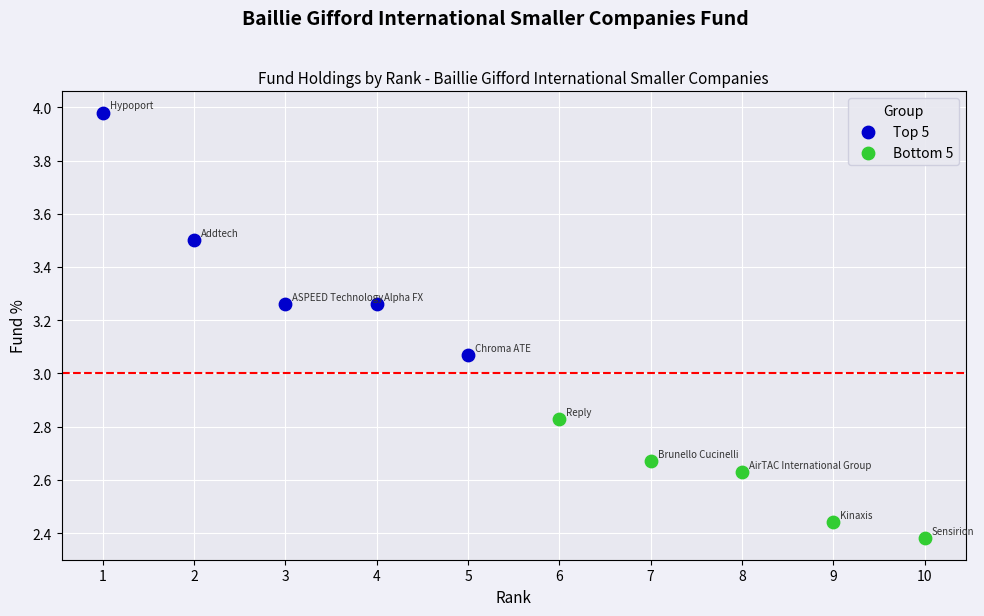

Which series reaches the maximum Y coordinate?

Top 5